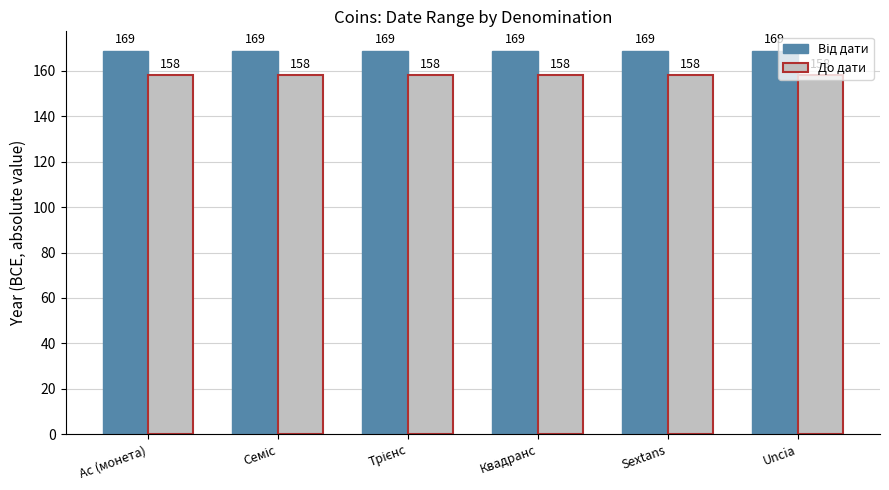

What is the difference between the highest and lowest values at Sextans?

11